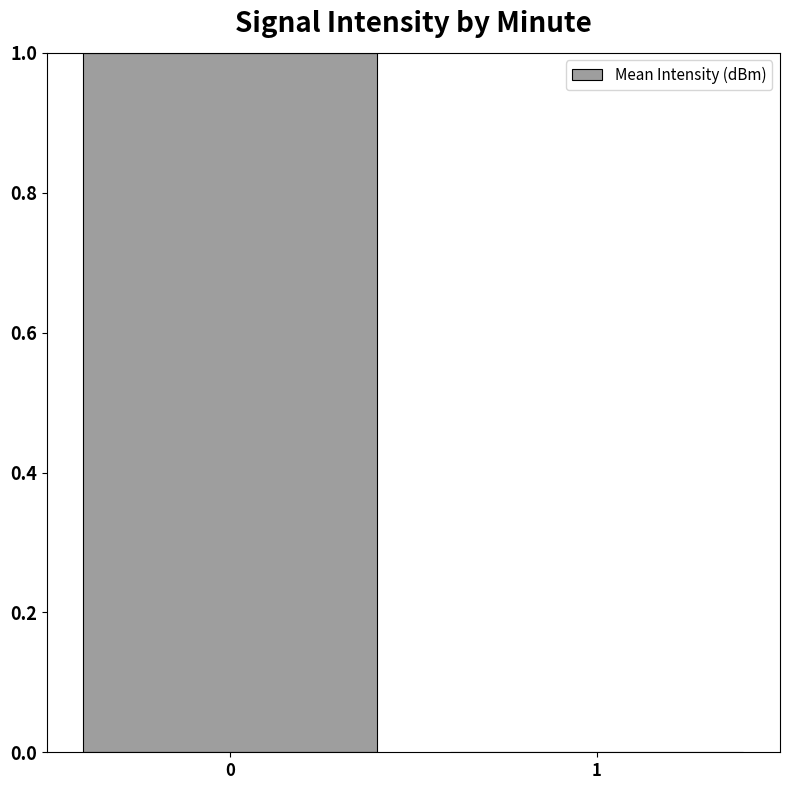

True or false: the data shows 1 at 0.

True